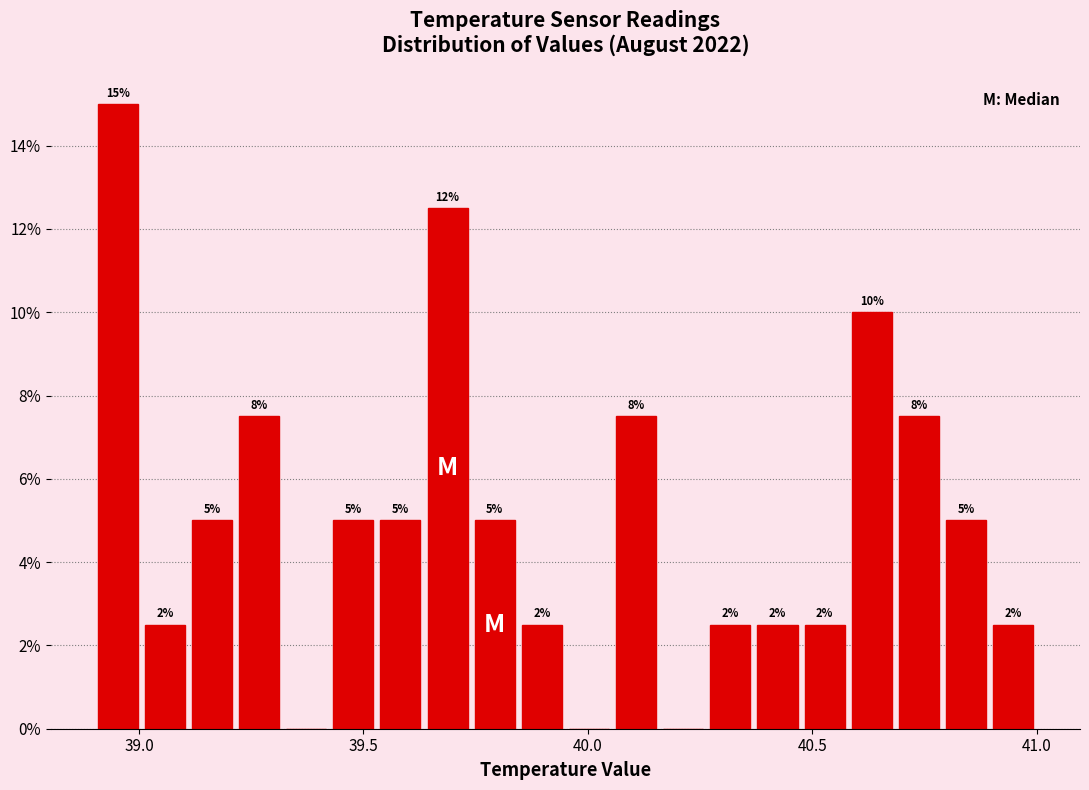

Around what value on the x-axis is the tallest bar? Give the approximate position of its centre, as read against the axis.

38.95